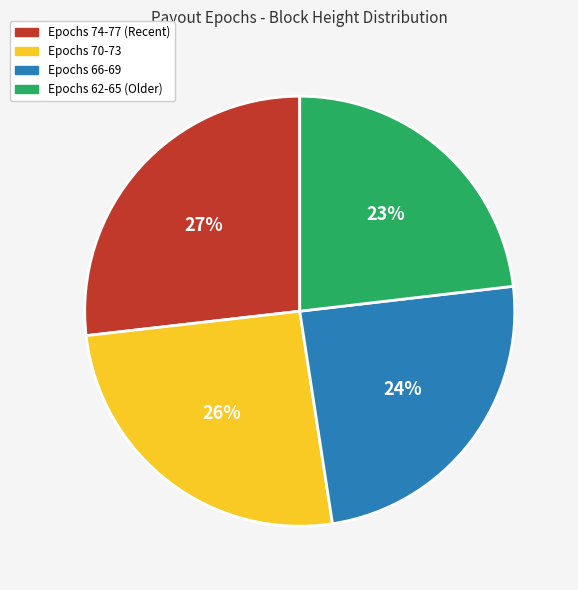

How many slices are in this pie chart?

4